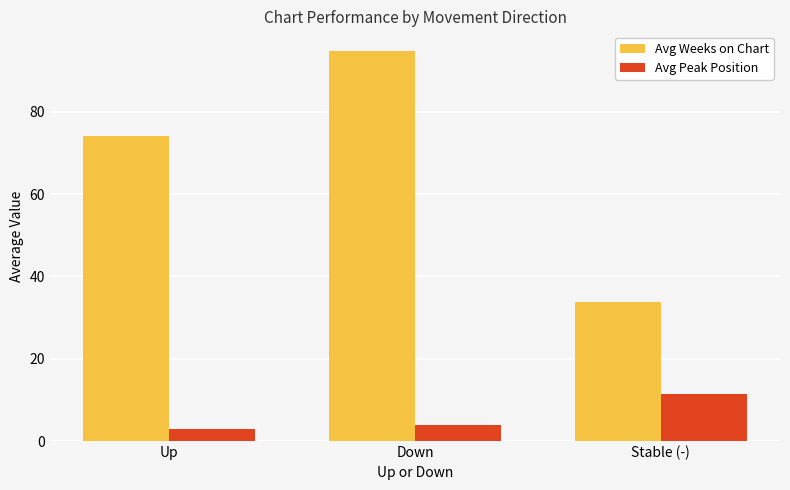

What is the sum of the Avg Weeks on Chart values at Down and Stable (-)?

128.6